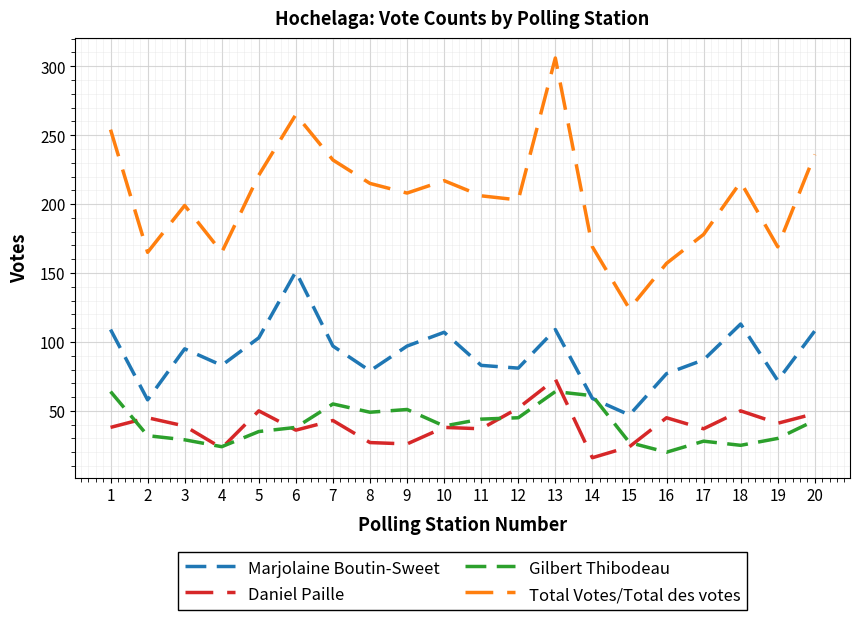

In Total Votes/Total des votes, how many points are higher than both neighbors (excluding endpoints)?

5